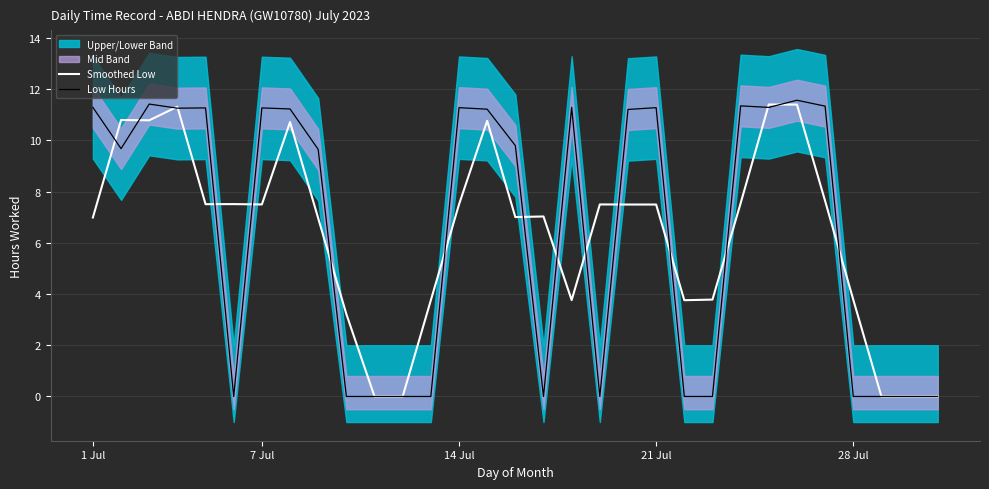

True or false: Smoothed Low and Low Hours cross at least once.

True